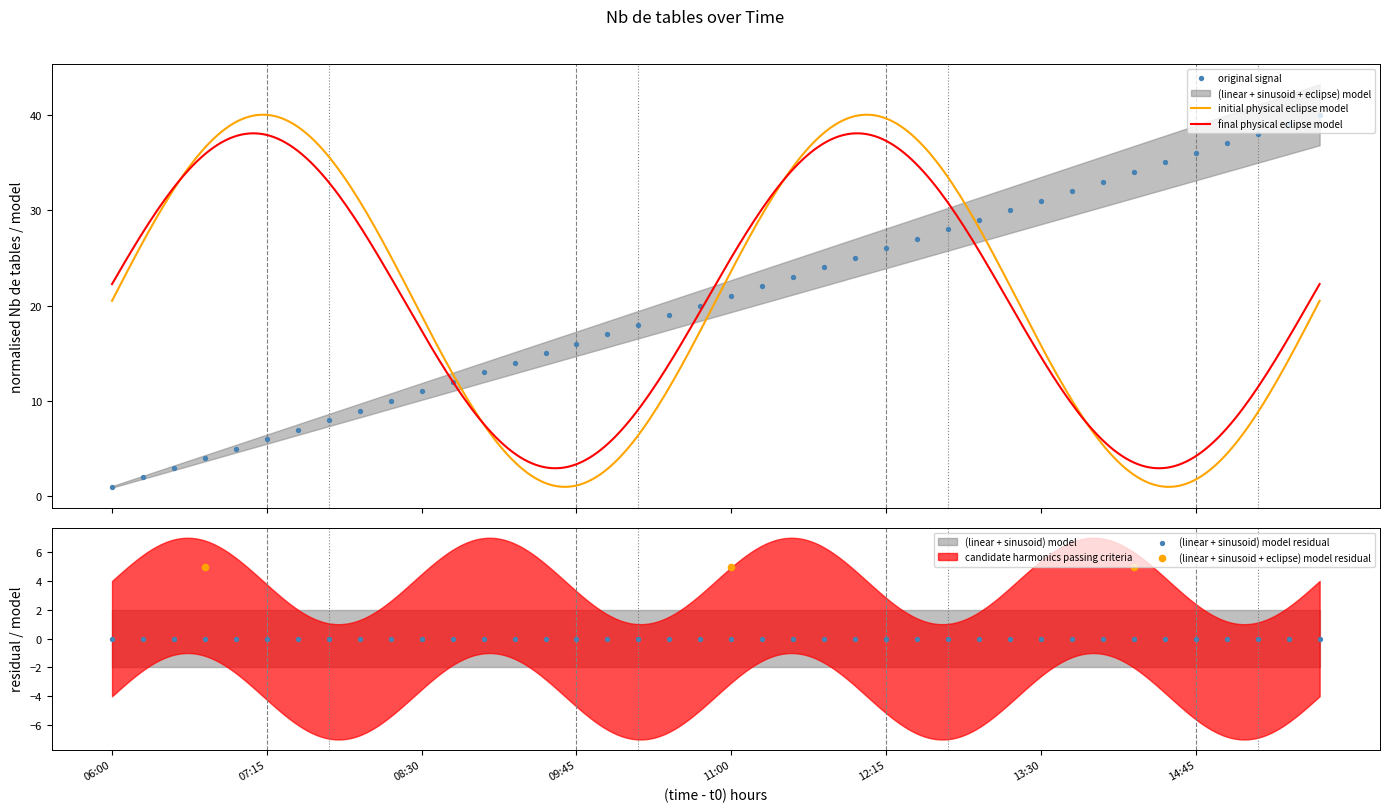

Between 06:00 and 06:30, which is larger?

06:30